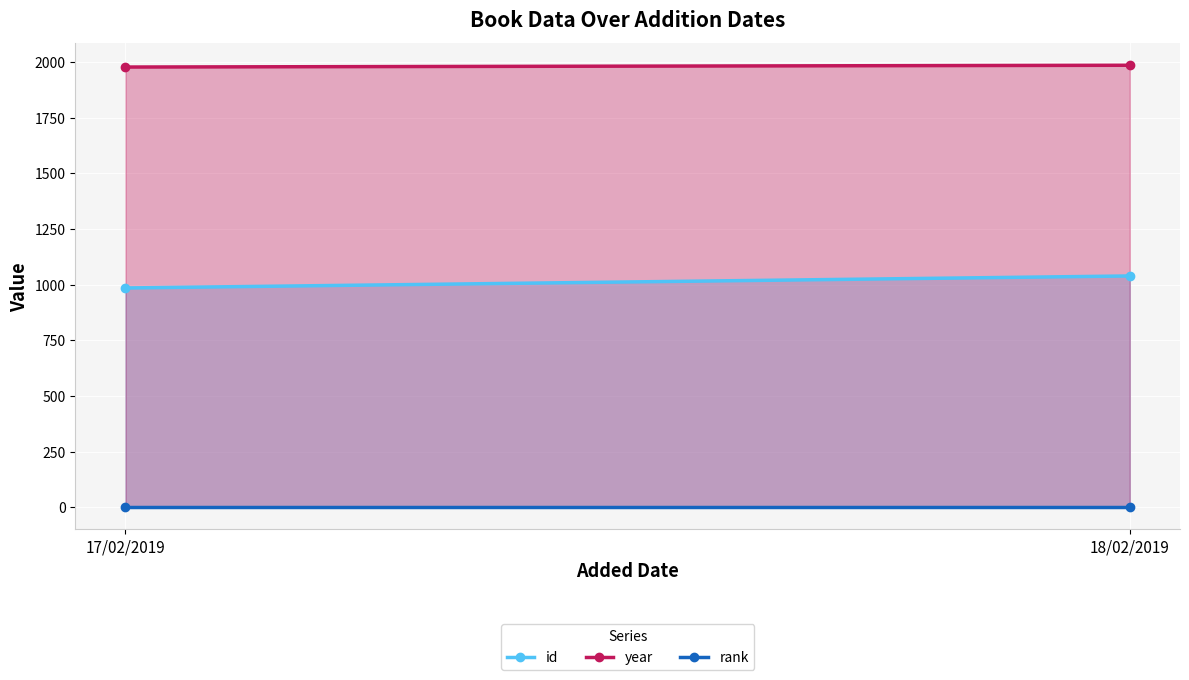

What is the value of the id point at the 2nd from the left?

1039